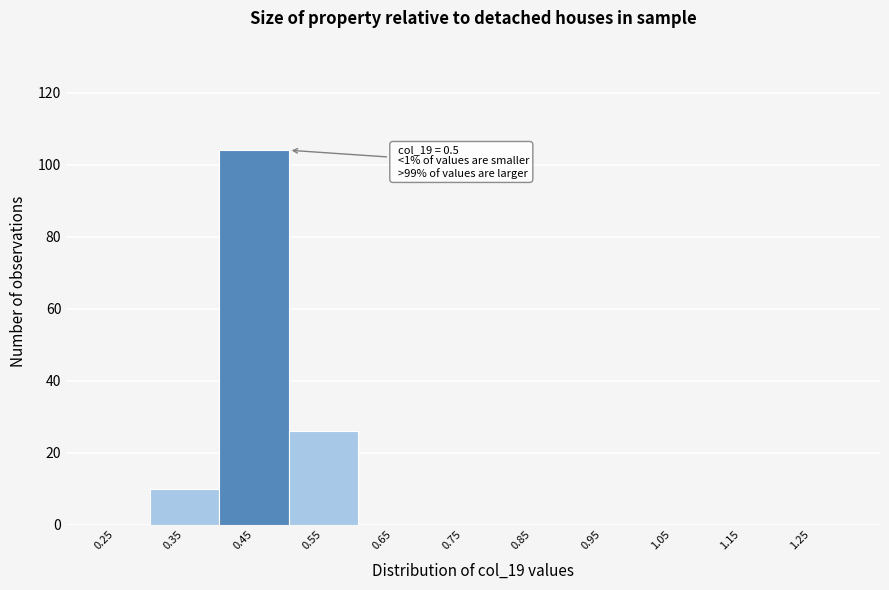

Reading left to right, list all the values displayed in this chart.

0.25=0	0.35=10	0.45=104	0.55=26	0.65=0	0.75=0	0.85=0	0.95=0	1.05=0	1.15=0	1.25=0